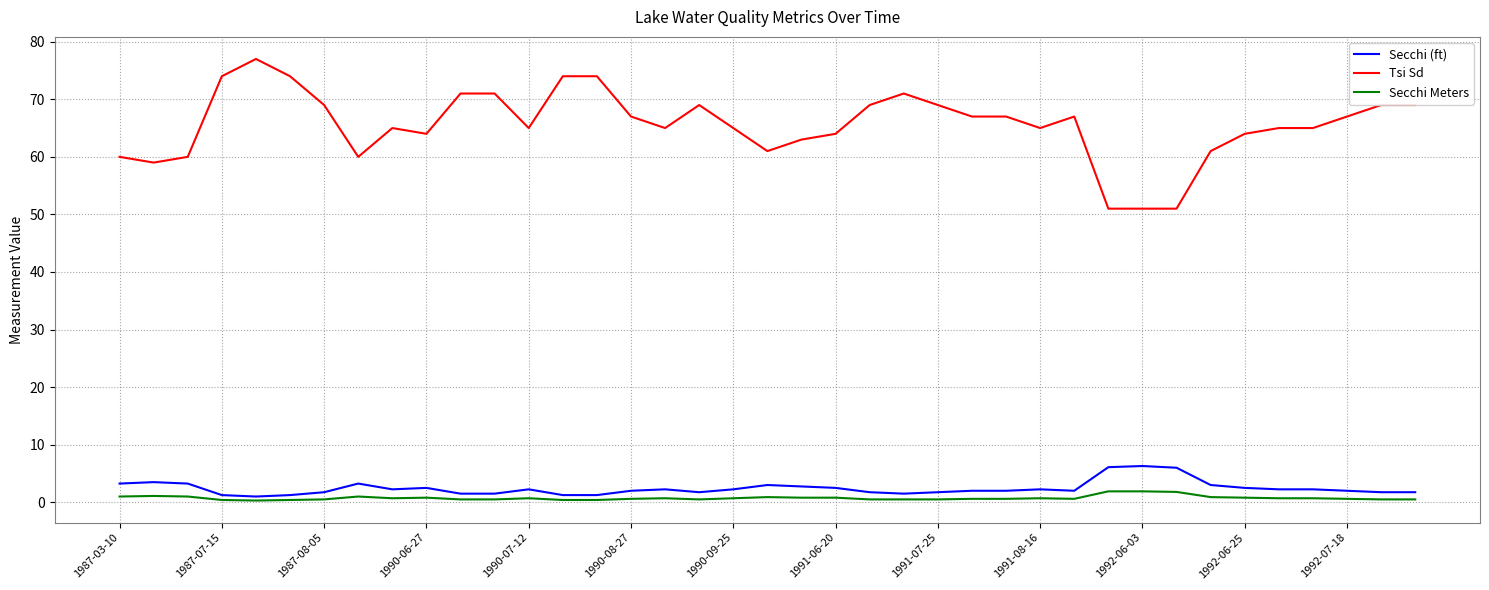

What is the minimum value for Tsi Sd?

51.0